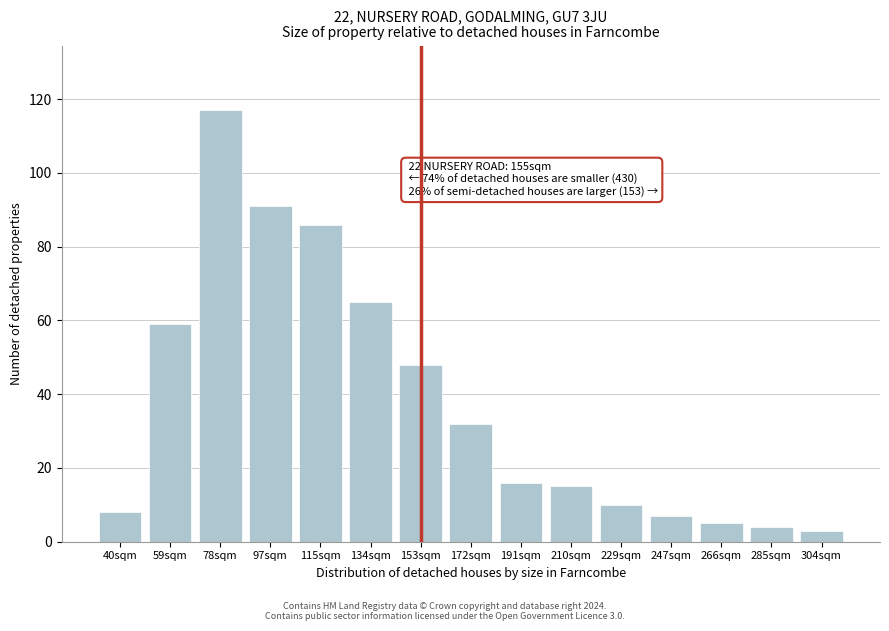

Reading right to left, list all the values displayed in this chart.

304sqm=3	285sqm=4	266sqm=5	247sqm=7	229sqm=10	210sqm=15	191sqm=16	172sqm=32	153sqm=48	134sqm=65	115sqm=86	97sqm=91	78sqm=117	59sqm=59	40sqm=8